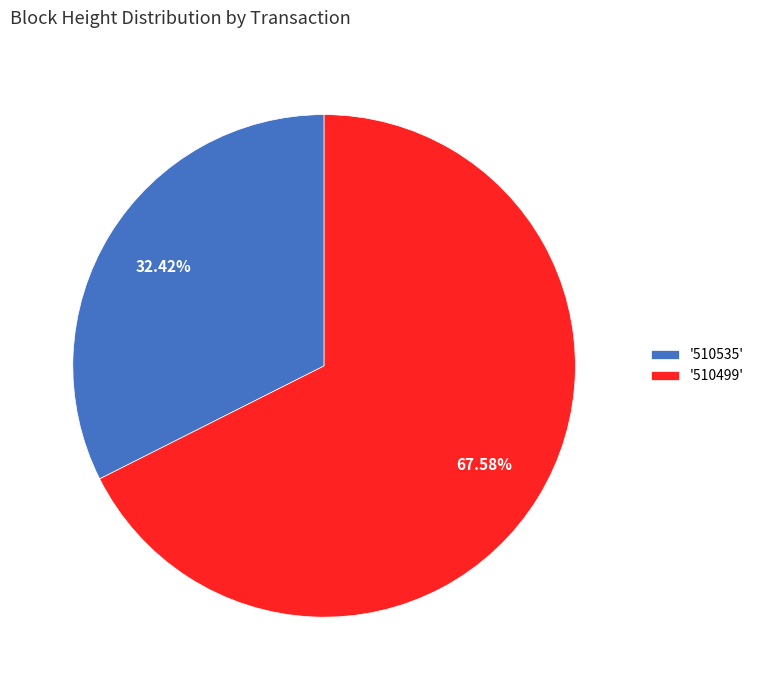

Is there a majority slice in this chart?

Yes